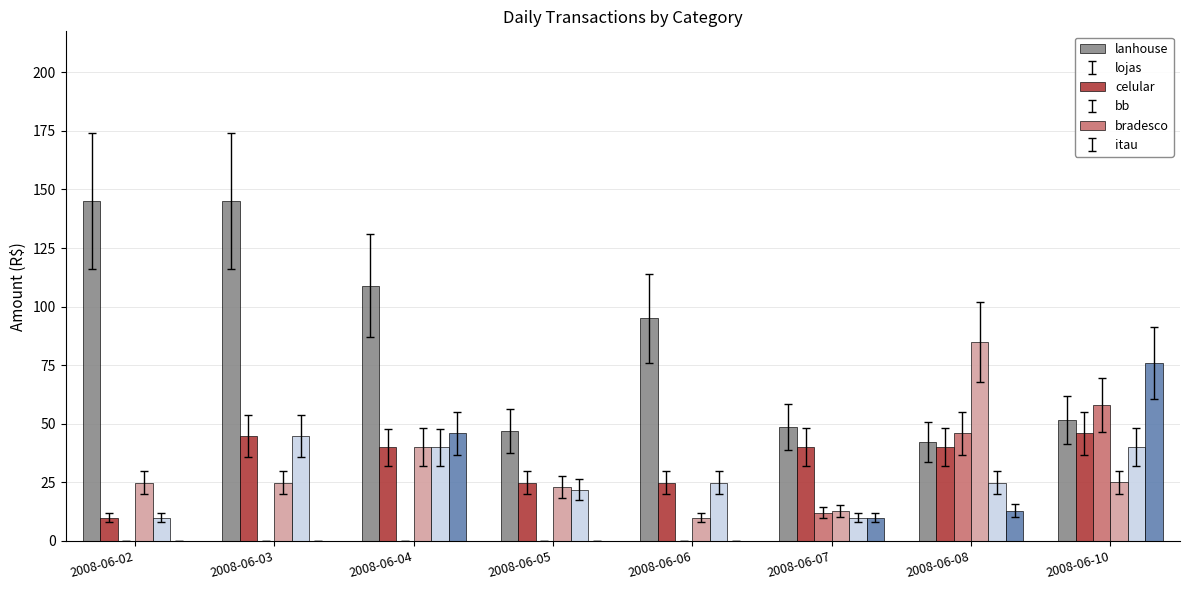

What is the sum of all itau values?

144.9